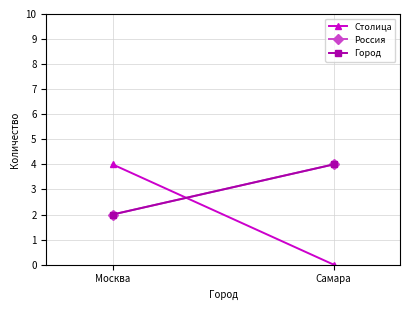

What position from the right is Москва?

2